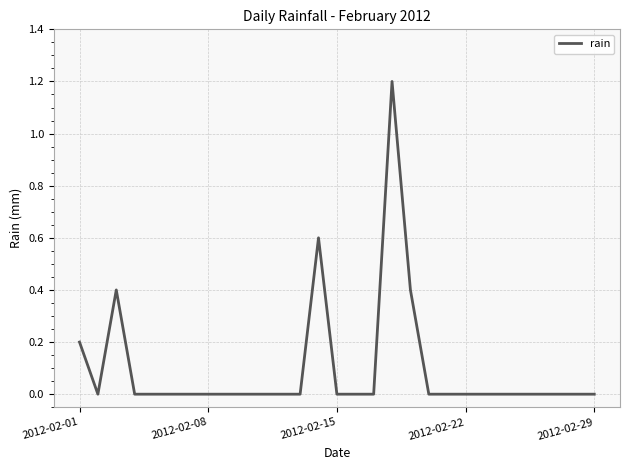

What is the maximum value shown in the chart?

1.2